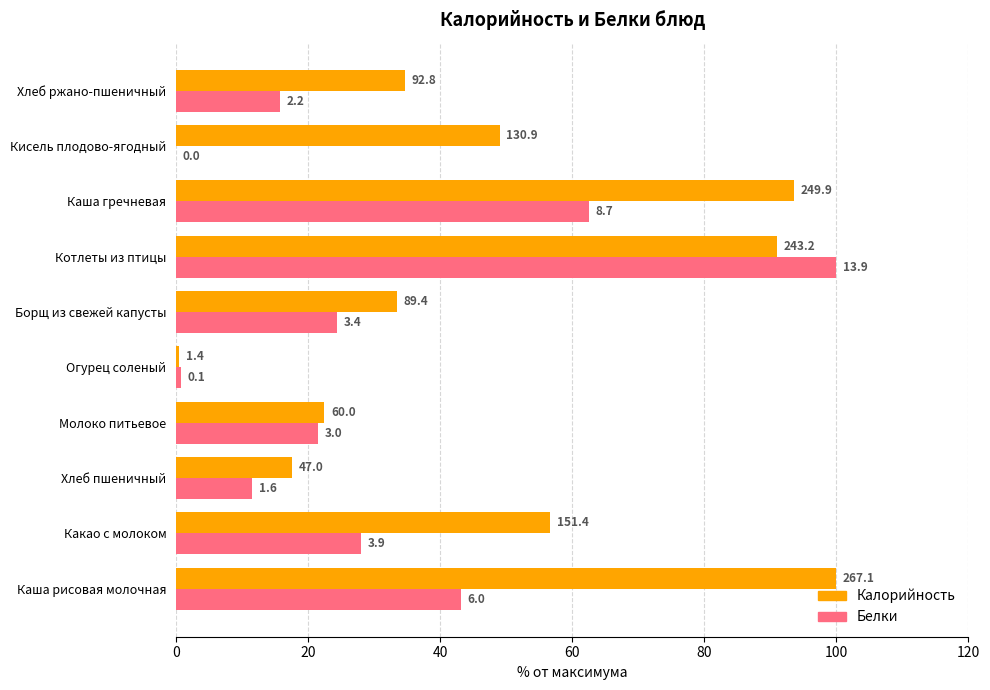

What are all the series names shown in the legend?

Калорийность, Белки